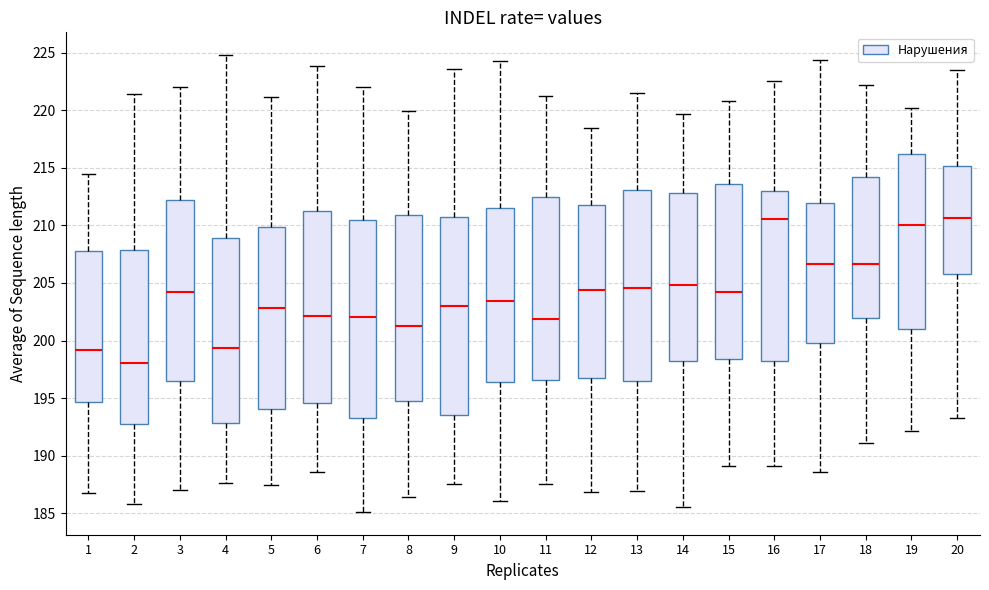

Reading left to right, transcribe this box plot: for each box, give where its median line is, the range the box spans, and where its two whiskers end, as read against the y-axis. The values are not printed on the chart, so give them approximately, as read against the axis.

1: median 199.0, box 194.5 to 207.5, whiskers 186.5 to 214.5
2: median 198.0, box 193.0 to 208.0, whiskers 186.0 to 221.5
3: median 204.0, box 196.5 to 212.0, whiskers 187.0 to 222.0
4: median 199.5, box 193.0 to 209.0, whiskers 187.5 to 225.0
5: median 203.0, box 194.0 to 210.0, whiskers 187.5 to 221.0
6: median 202.0, box 194.5 to 211.5, whiskers 188.5 to 224.0
7: median 202.0, box 193.0 to 210.5, whiskers 185.0 to 222.0
8: median 201.0, box 194.5 to 211.0, whiskers 186.5 to 220.0
9: median 203.0, box 193.5 to 210.5, whiskers 187.5 to 223.5
10: median 203.5, box 196.5 to 211.5, whiskers 186.0 to 224.5
11: median 202.0, box 196.5 to 212.5, whiskers 187.5 to 221.0
12: median 204.5, box 197.0 to 212.0, whiskers 187.0 to 218.5
13: median 204.5, box 196.5 to 213.0, whiskers 187.0 to 221.5
14: median 205.0, box 198.0 to 213.0, whiskers 185.5 to 219.5
15: median 204.0, box 198.5 to 213.5, whiskers 189.0 to 221.0
16: median 210.5, box 198.0 to 213.0, whiskers 189.0 to 222.5
17: median 206.5, box 200.0 to 212.0, whiskers 188.5 to 224.5
18: median 206.5, box 202.0 to 214.0, whiskers 191.0 to 222.0
19: median 210.0, box 201.0 to 216.0, whiskers 192.0 to 220.0
20: median 210.5, box 206.0 to 215.0, whiskers 193.5 to 223.5